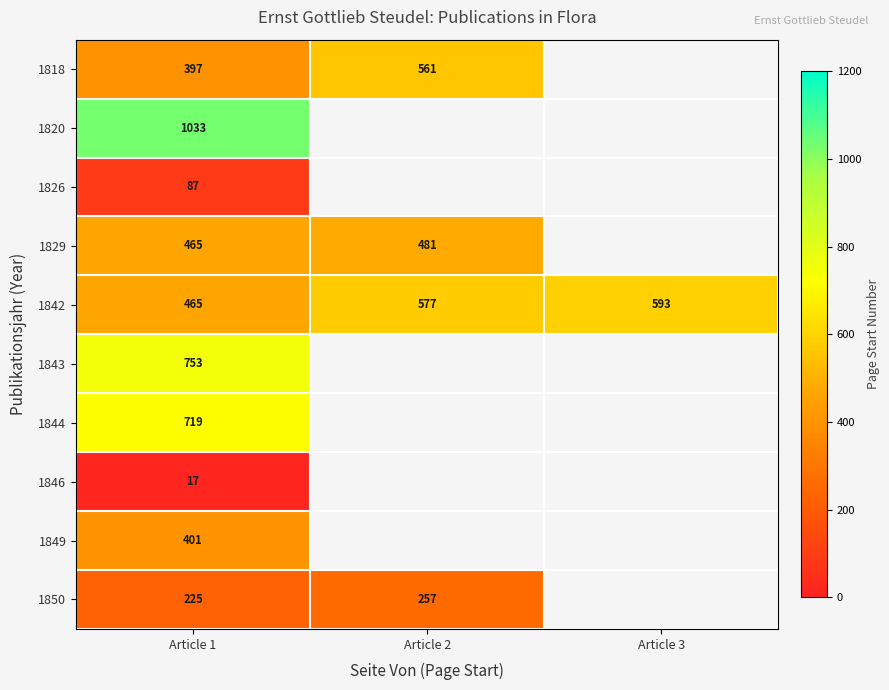

What is the greatest value displayed?

1033.0